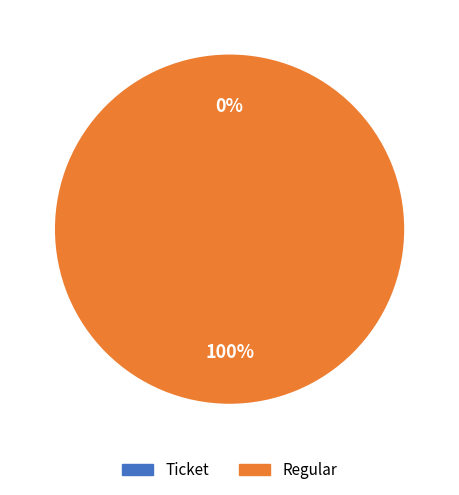

Is it true that Regular is 100% of the pie?

True